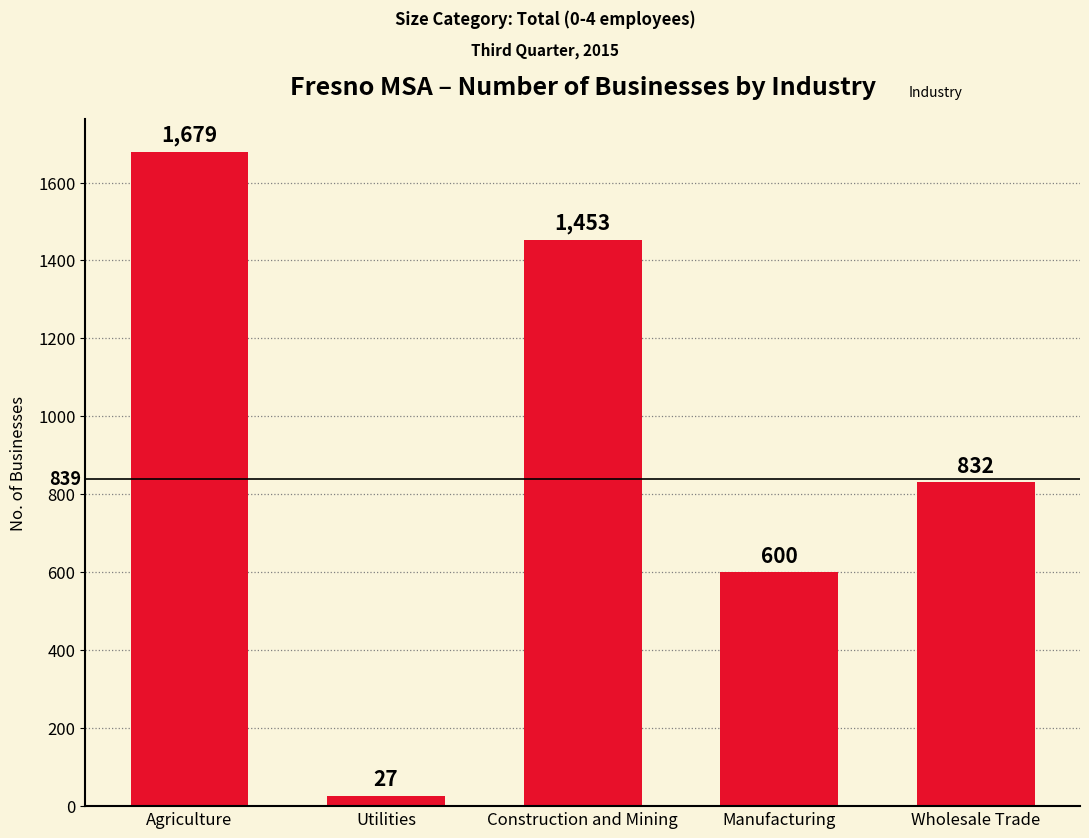

What is the greatest value displayed?

1679